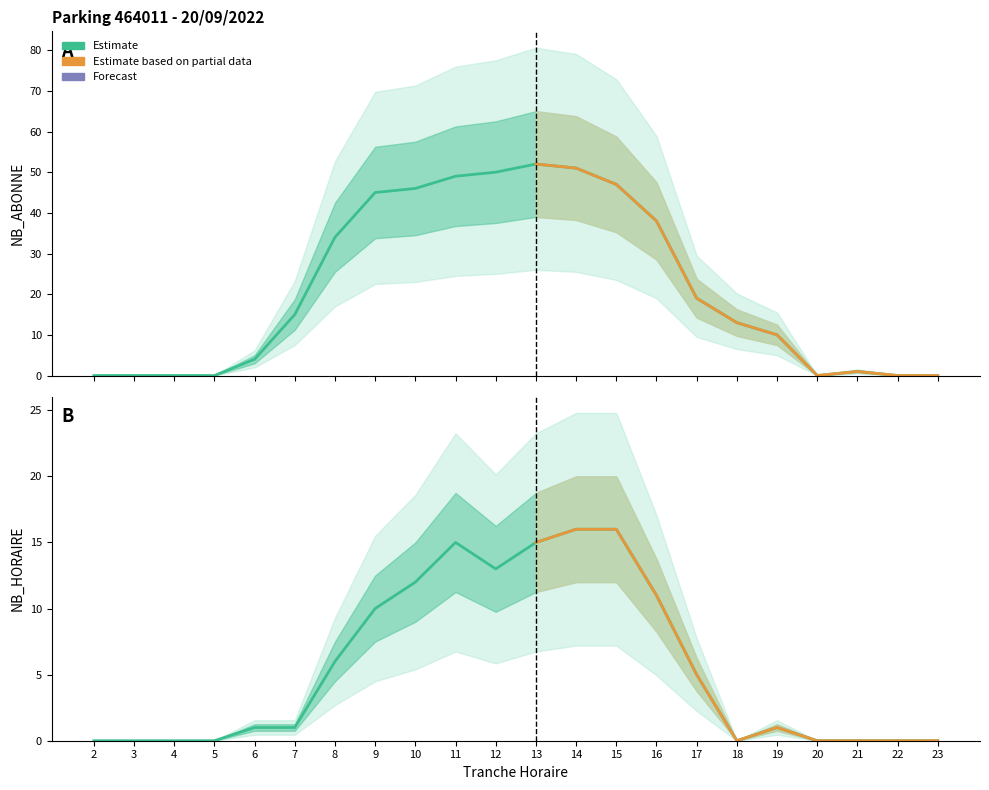

In NB_HORAIRE, how many points are lower than both neighbors (excluding endpoints)?

2